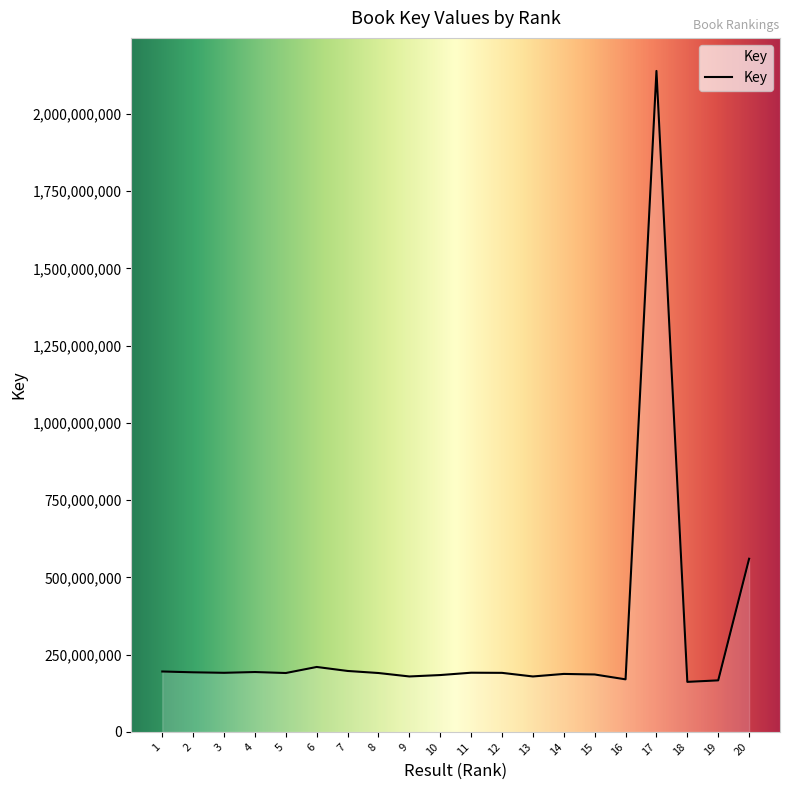

The chart shows a value of 190512960 at 5. True or false?

True